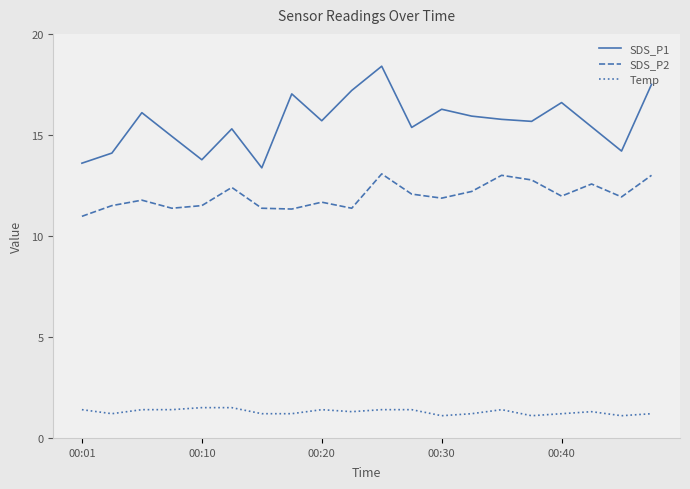

List the series in order of their overall mean, lowest first.

Temp, SDS_P2, SDS_P1